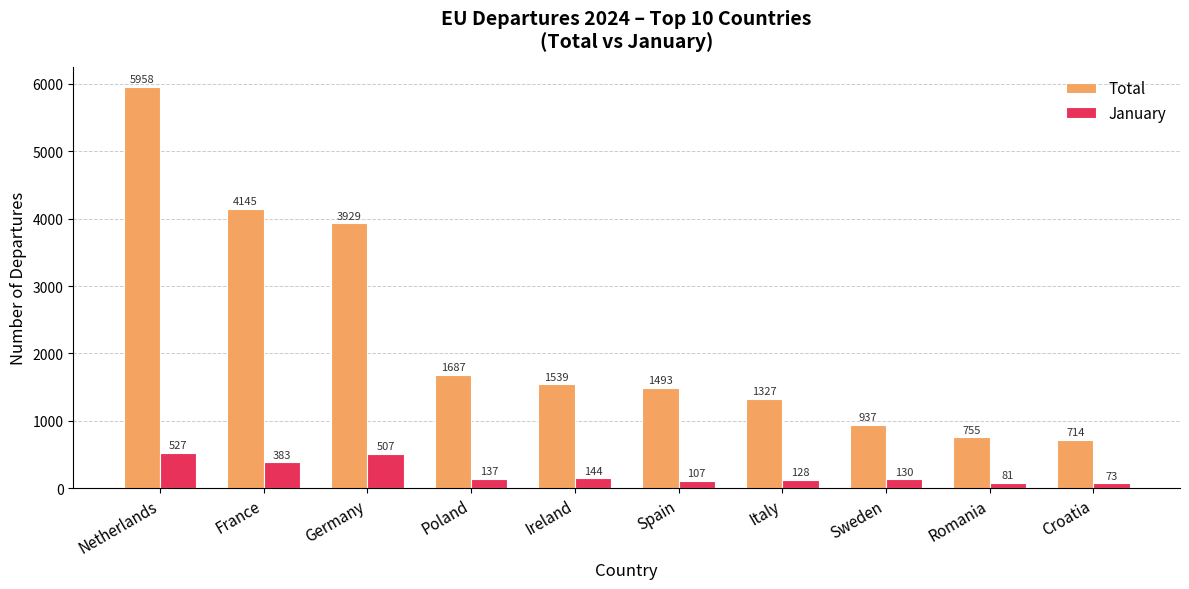

Reading right to left, extract all data points from this chart.

Total: 714	755	937	1327	1493	1539	1687	3929	4145	5958
January: 73	81	130	128	107	144	137	507	383	527